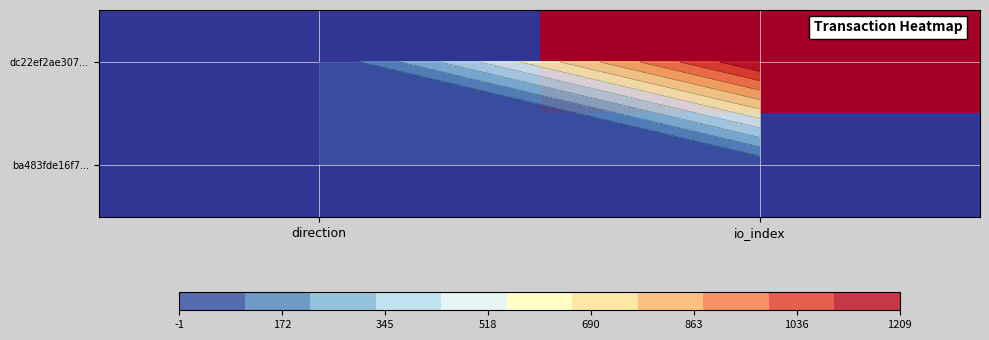

Rank the series by their average value, from lowest to highest.

ba483fde16f7..., dc22ef2ae307...